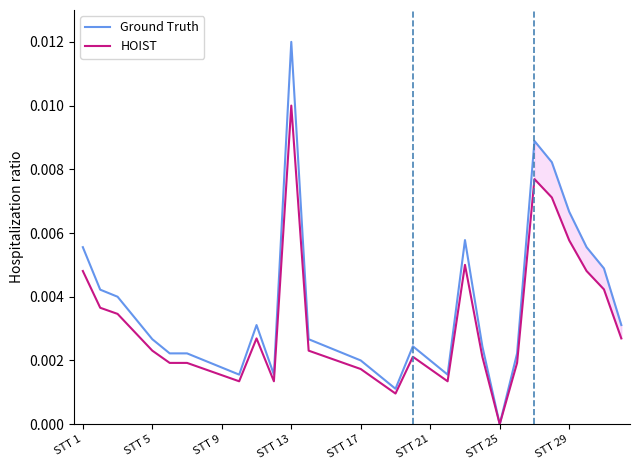

Which category has the lowest value in the HOIST series?

STT 25